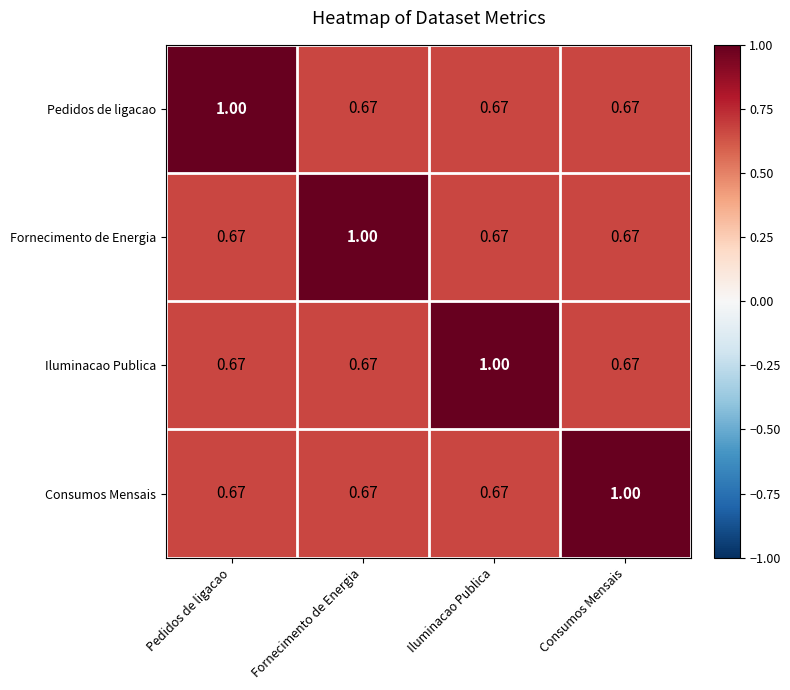

Count the number of categories in the chart.

4